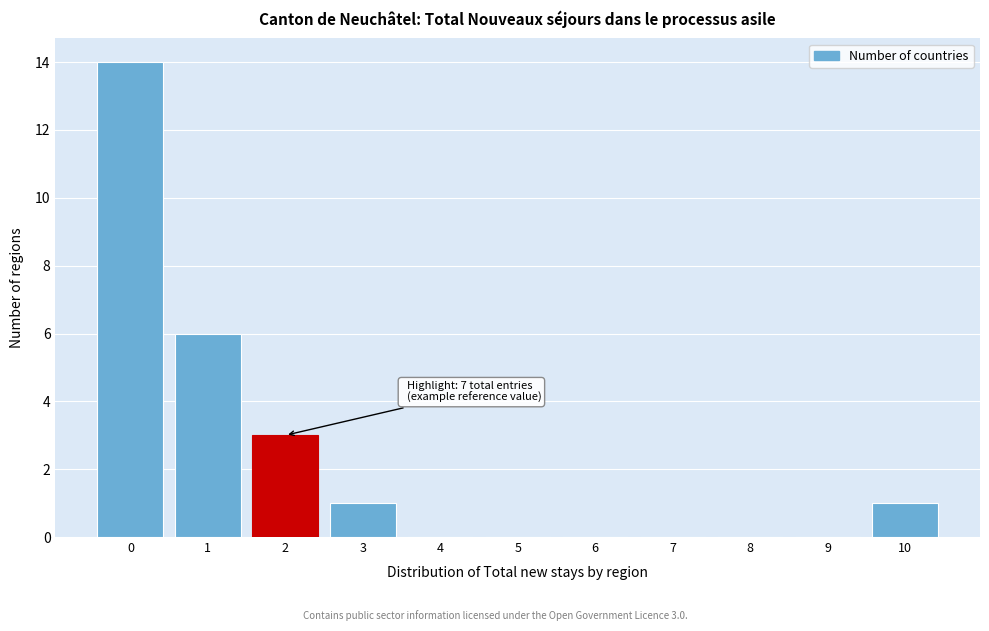

Reading left to right, extract all data points from this chart.

0=14	1=6	2=3	3=1	4=0	5=0	6=0	7=0	8=0	9=0	10=1